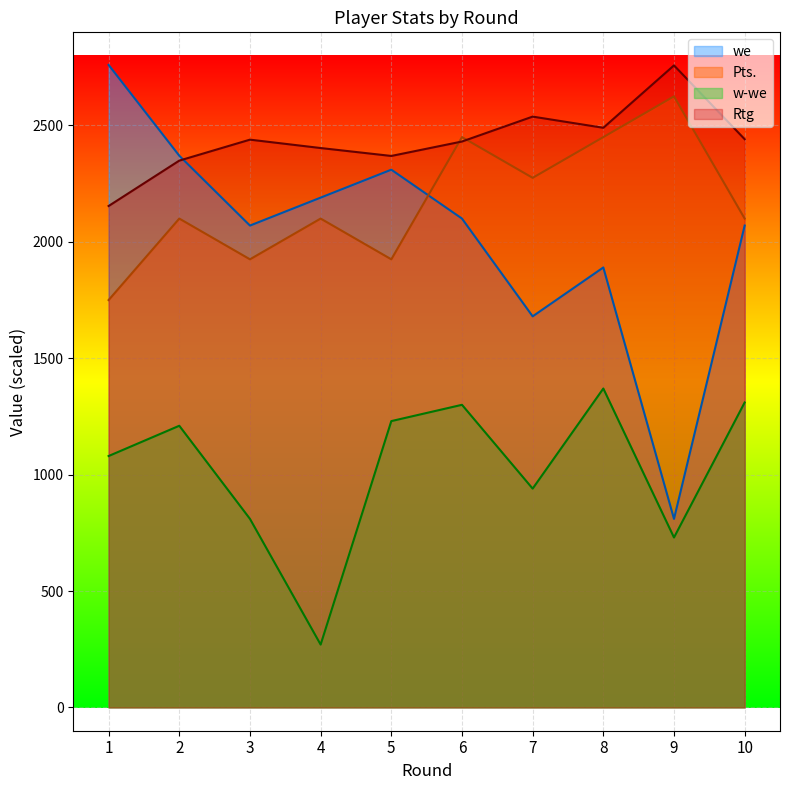

Where is the first local minimum for w-we?

4